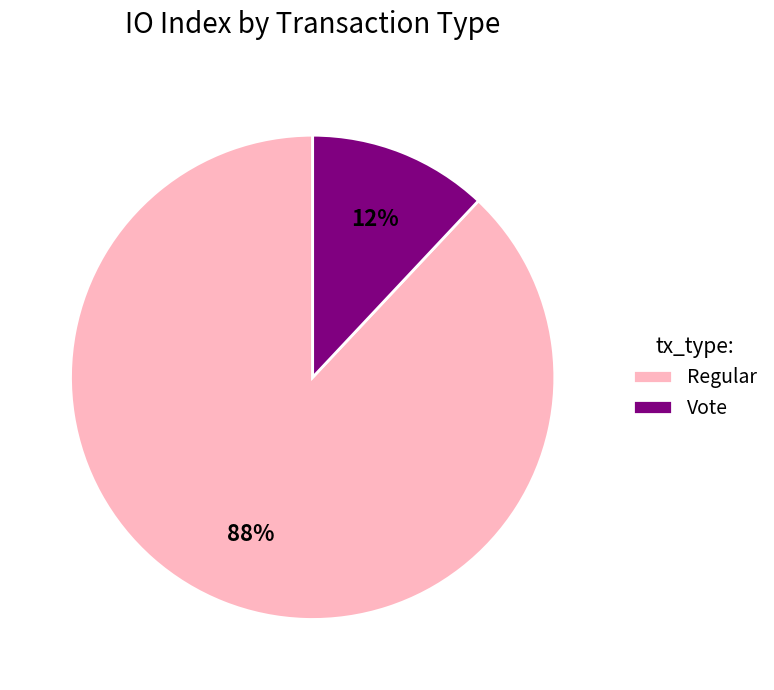

How many segments does this pie chart have?

2